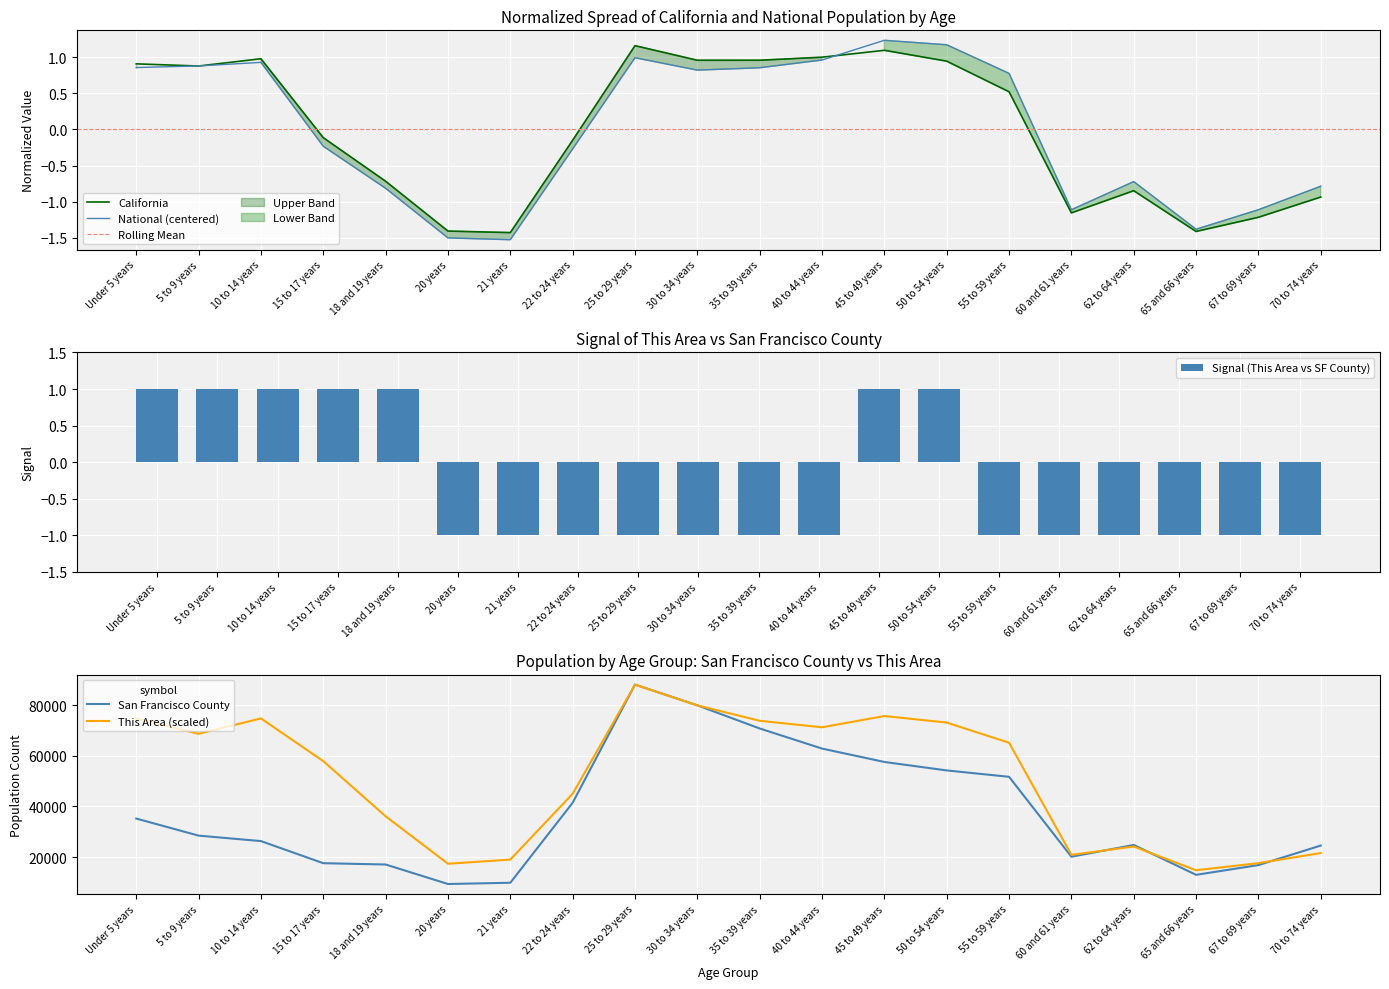

Reading right to left, list all the values displayed in this chart.

This Area: 21570.1	17584.3	14770.8	24149.1	20866.7	65179.2	73150.7	75729.8	71275.1	73854.1	79950.0	88156.0	45015.8	18991.1	17349.9	36106.4	57911.0	74791.9	68696.0	74791.9
San Francisco County: 24542.0	16817.0	12963.0	24774.0	20114.0	51708.0	54230.0	57577.0	62869.0	70813.0	79964.0	88156.0	41448.0	9832.0	9338.0	17046.0	17560.0	26299.0	28462.0	35203.0
California: -0.9	-1.2	-1.4	-0.8	-1.2	0.5	0.9	1.1	1.0	1.0	1.0	1.2	-0.2	-1.4	-1.4	-0.7	-0.1	1.0	0.9	0.9
National: -0.8	-1.1	-1.4	-0.7	-1.1	0.8	1.2	1.2	1.0	0.9	0.8	1.0	-0.3	-1.5	-1.5	-0.8	-0.2	0.9	0.9	0.9